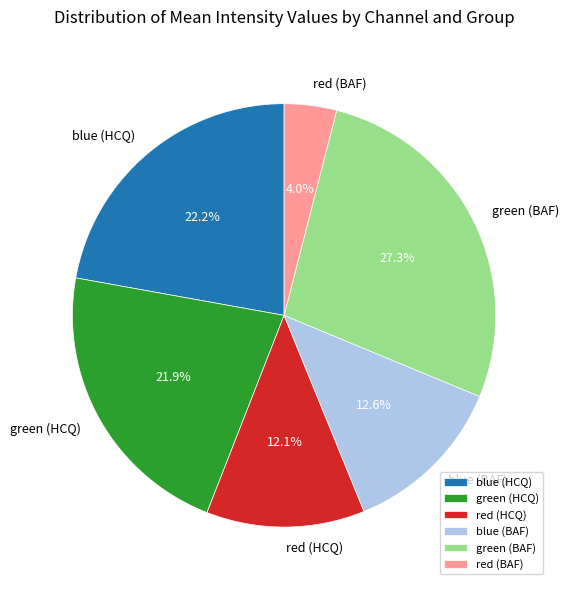

What is the smallest slice in the pie chart?

red (BAF)